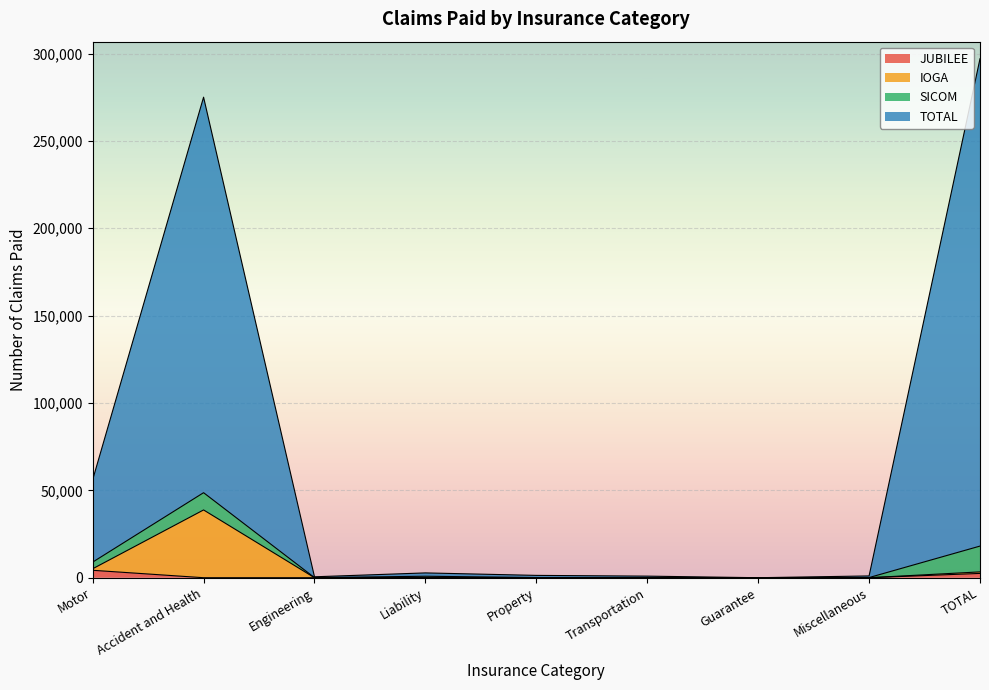

How many data points in JUBILEE are less than 1?

4